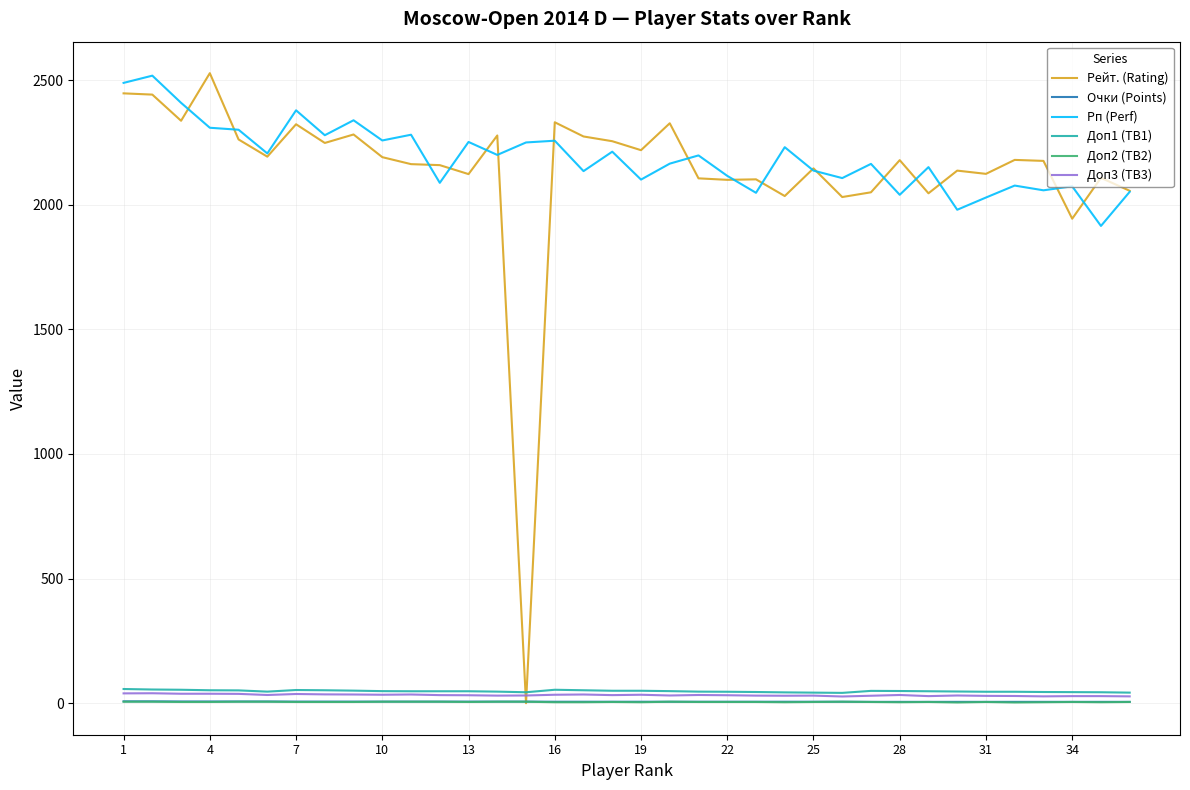

What is the maximum value shown in the chart?

2528.0